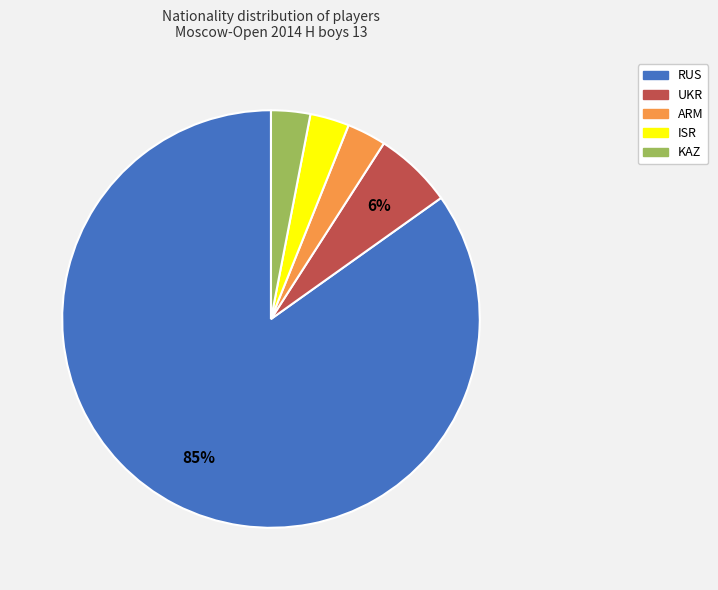

Which slice is the largest?

RUS